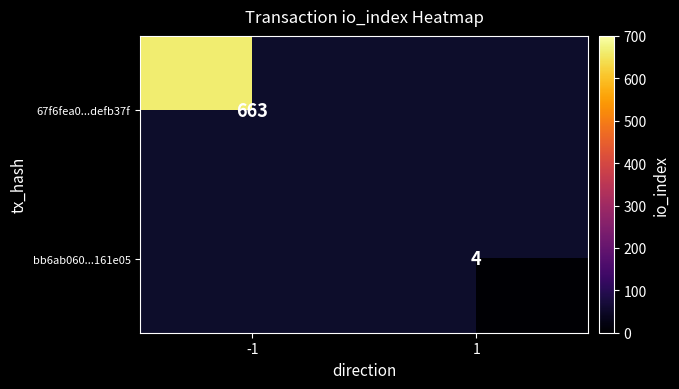

The value of bb6ab060...161e05 at 1 is 2. True or false?

False